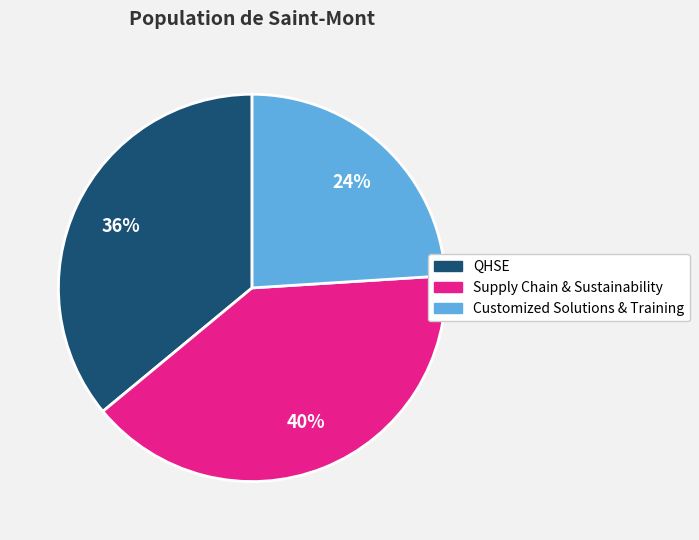

What percentage is the Customized Solutions & Training slice, to the nearest percent?

24%